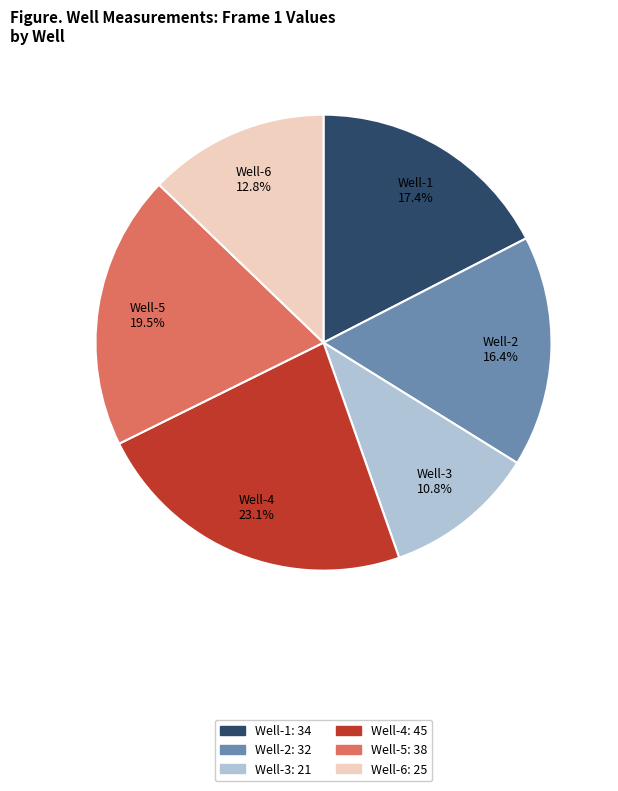

Does Well-1 account for over 50% of the chart?

No